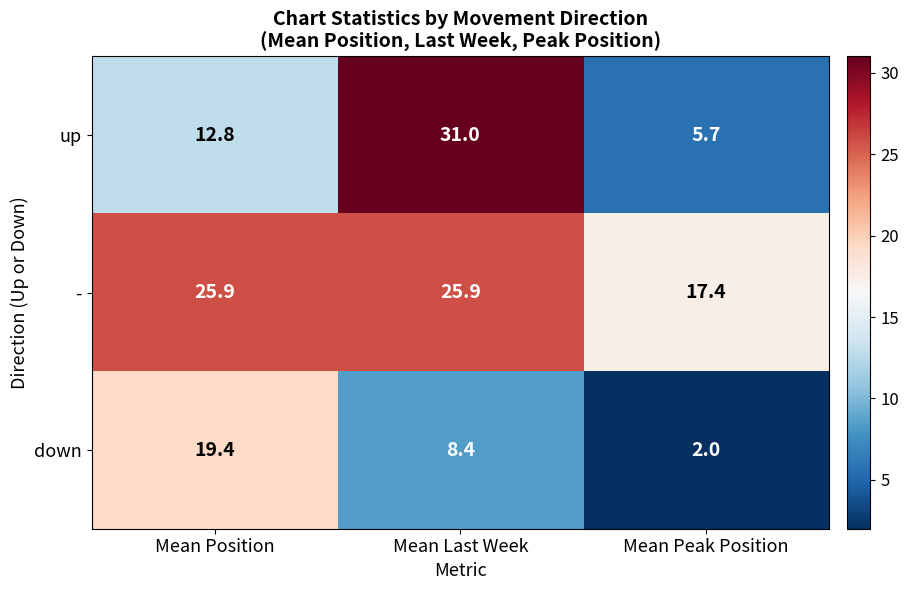

Which series has the largest total across all categories?

-